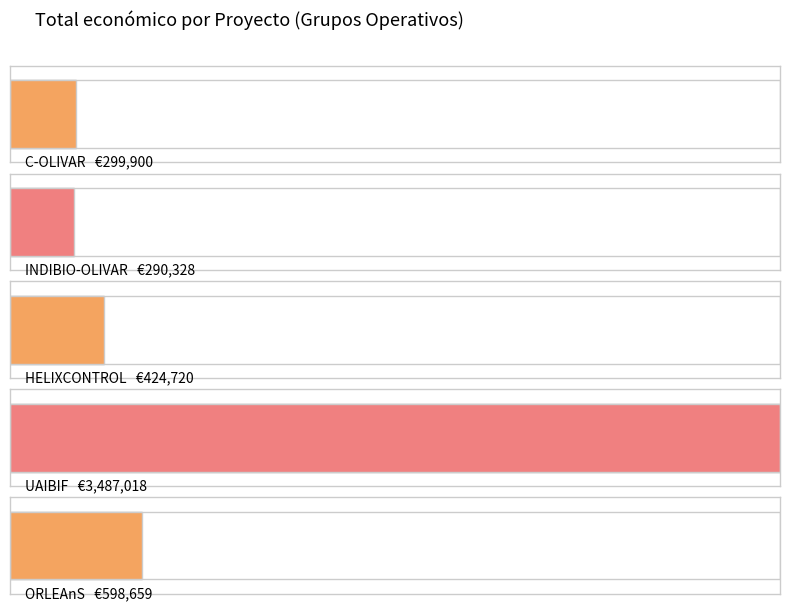

Approximately how many times larger is the value at HELIXCONTROL compared to UAIBIF?

0.1